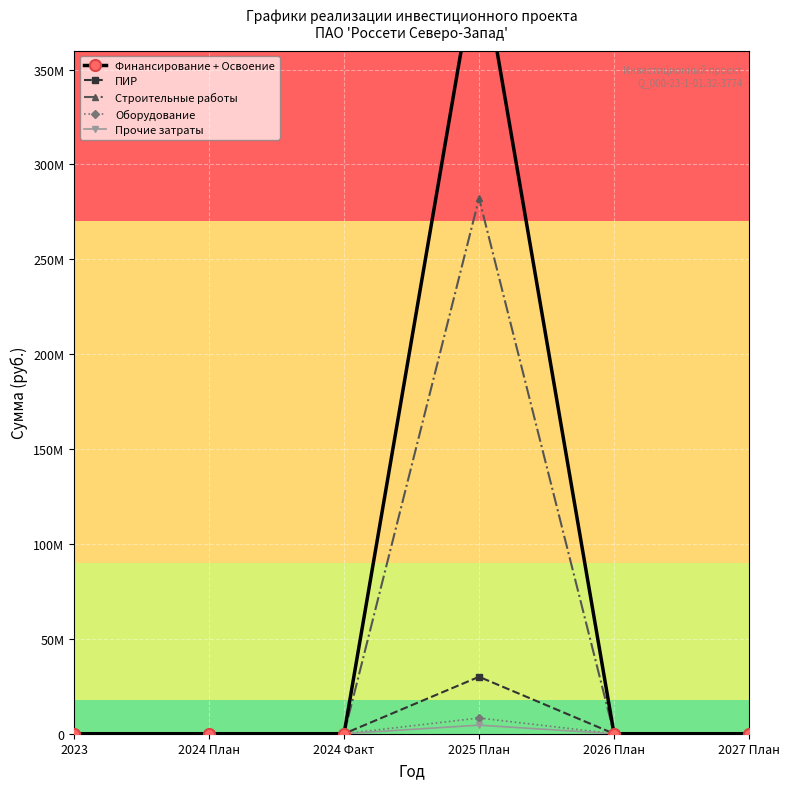

Where is Строительные работы nearest to the value 141098396?

2023